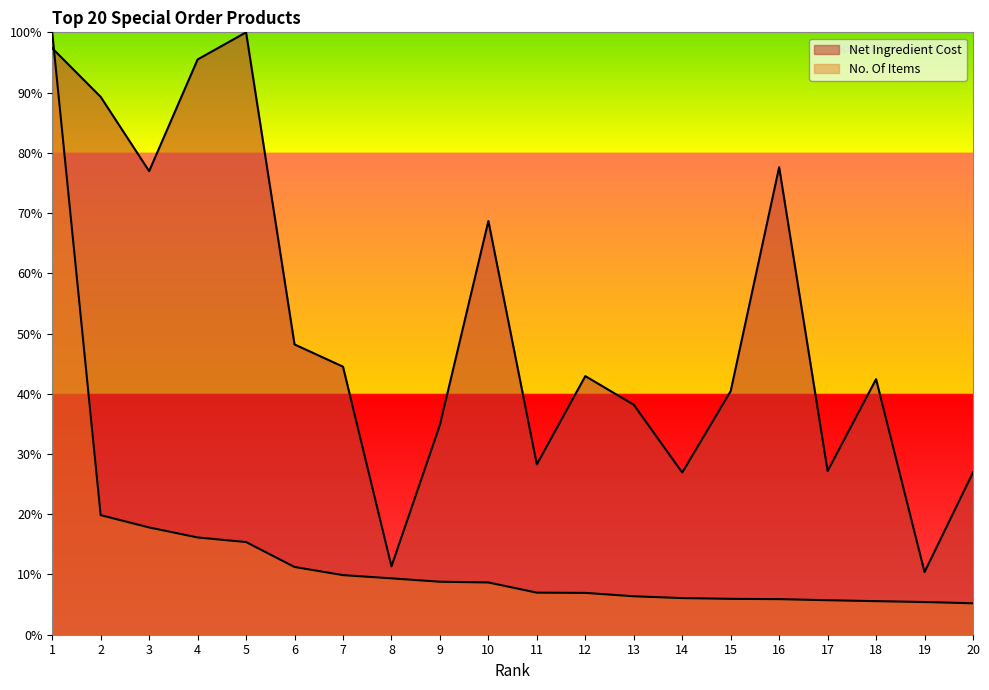

How many data points in Net Ingredient Cost are less than 42?

9